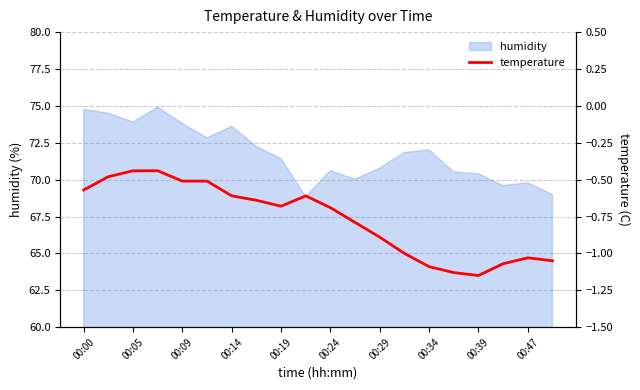

What is the maximum value for humidity?

74.9